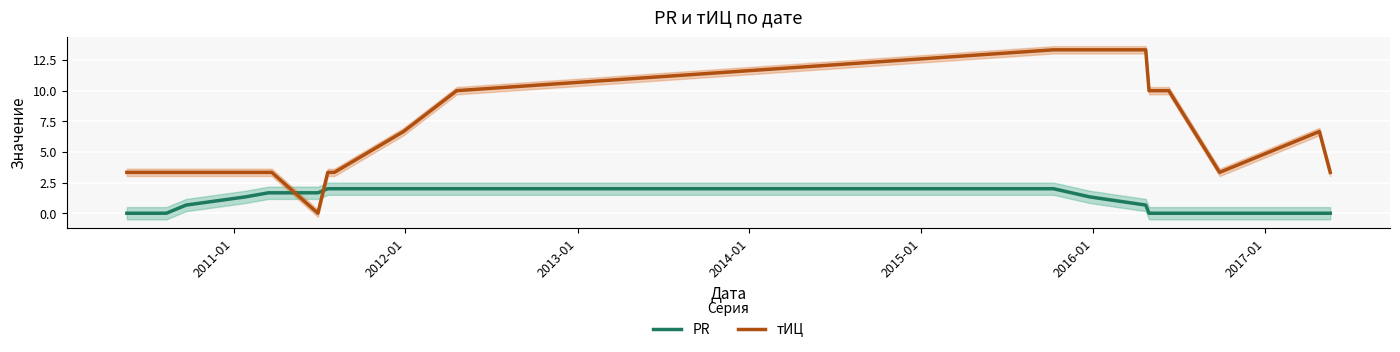

Which series ends up on top after the final intersection of PR and тИЦ?

тИЦ